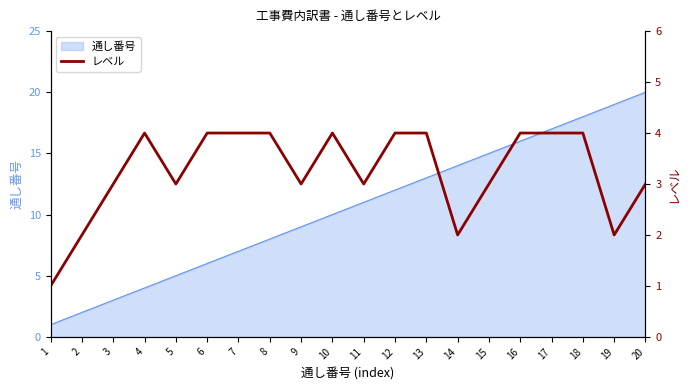

What is the sum of the values at 5 and 11?

6